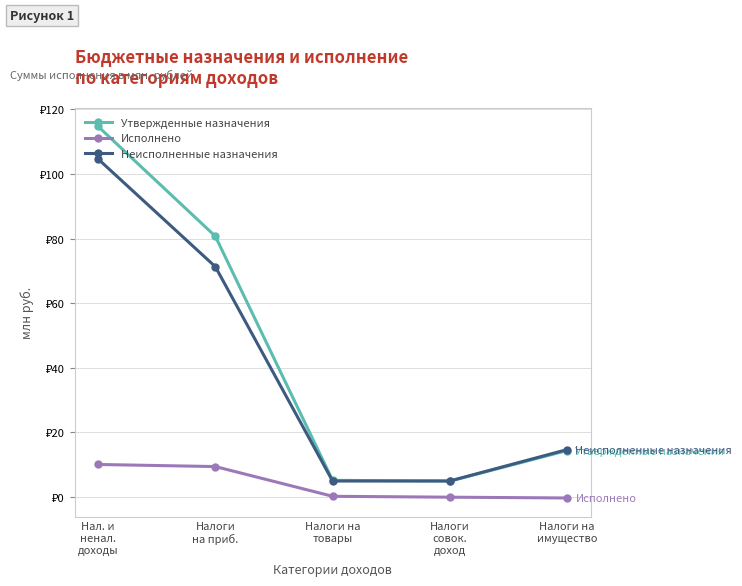

At how many categories does at least one series exceed 113?

1